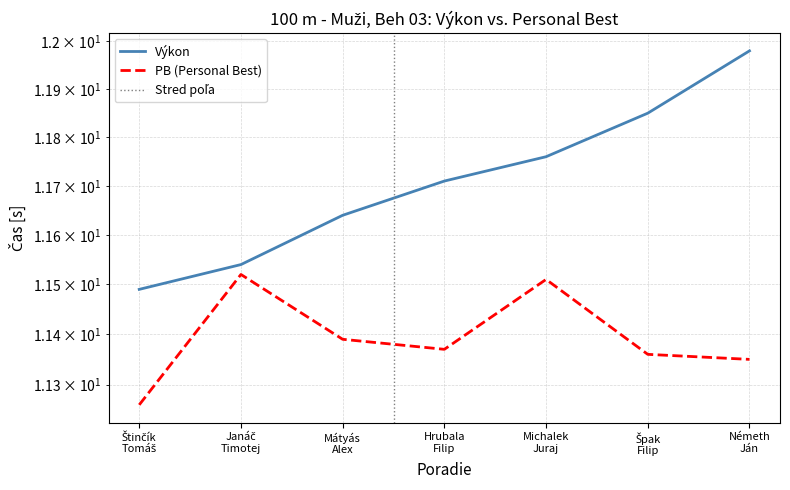

List the series in order of their peak value, lowest first.

PB, Výkon